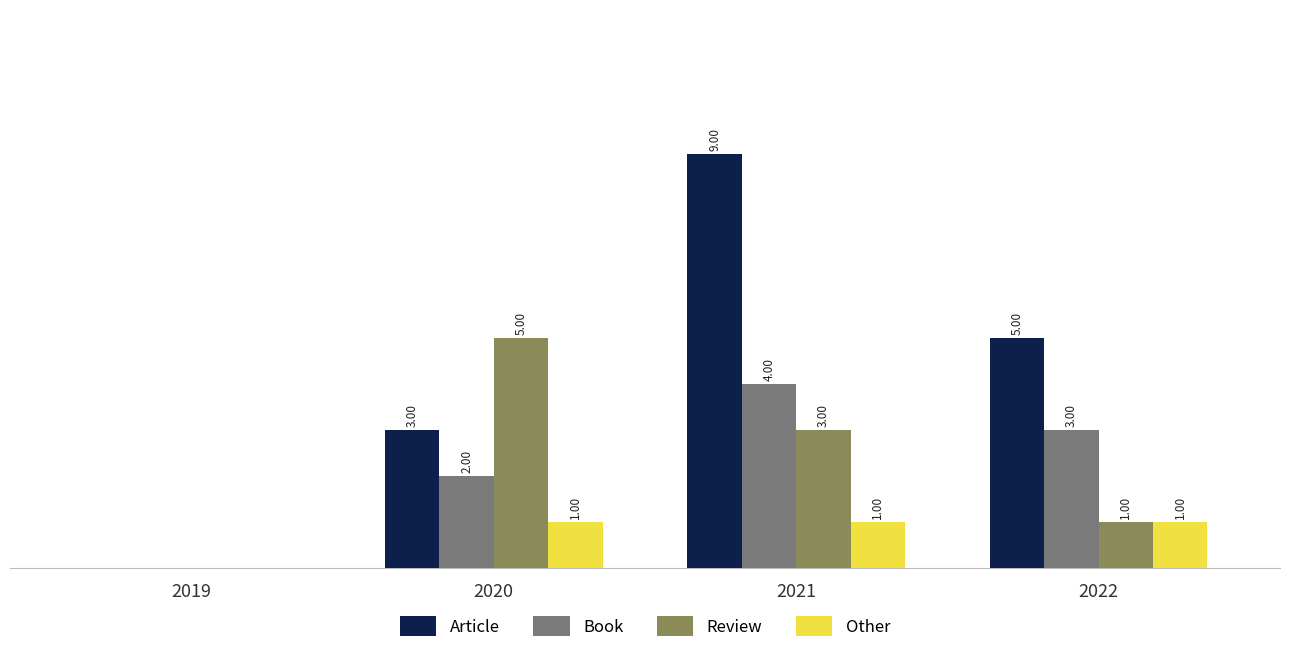

Which series changed the most between 2021 and 2022?

Article